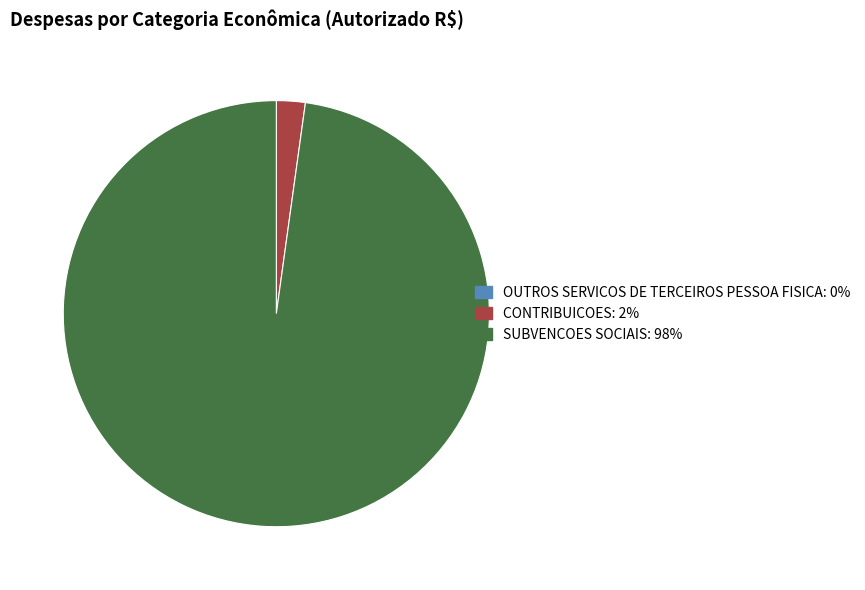

Does SUBVENCOES SOCIAIS represent more than half of the total?

Yes